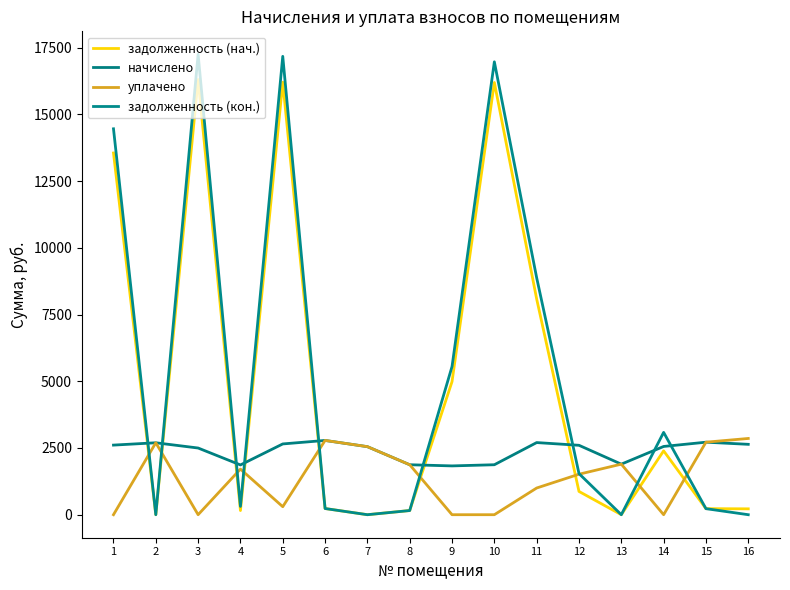

Is it true that задолженность (нач.) equals 13552.0 at 1?

True